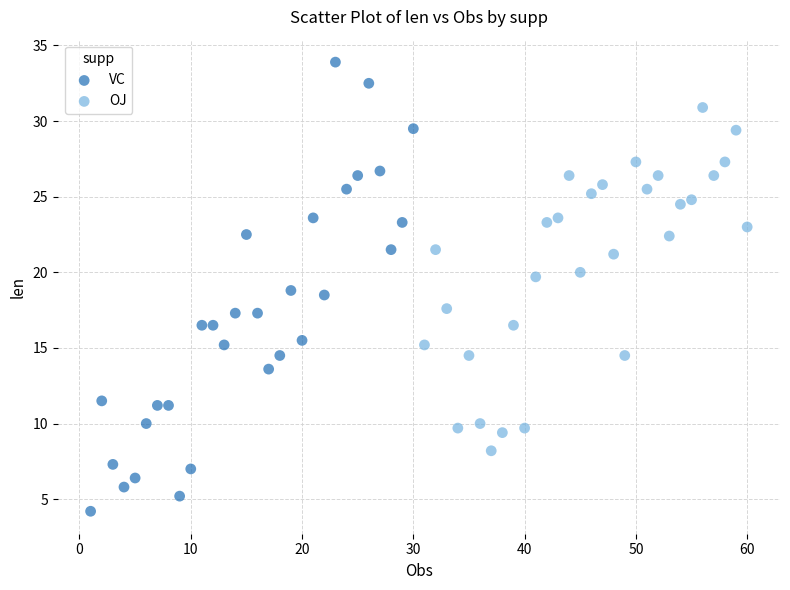

Which series reaches the minimum Y coordinate?

VC